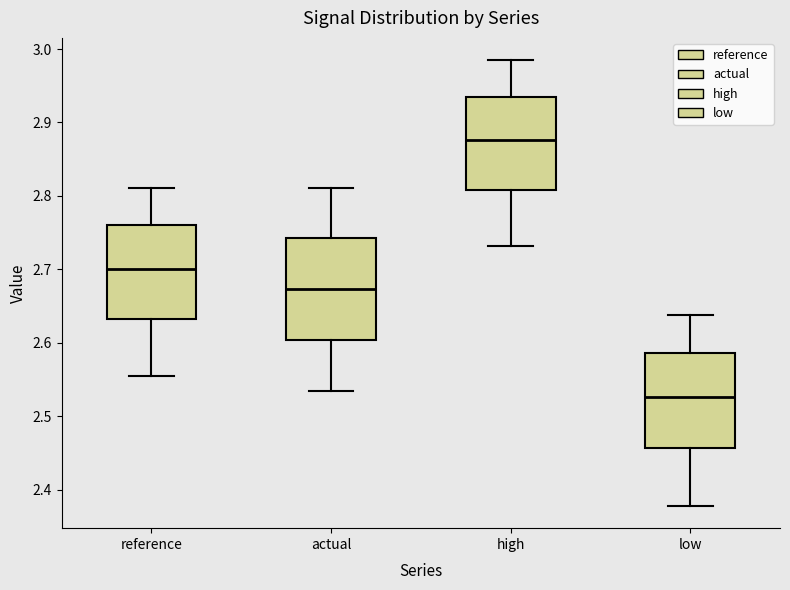

Which box has the lowest median line?

low